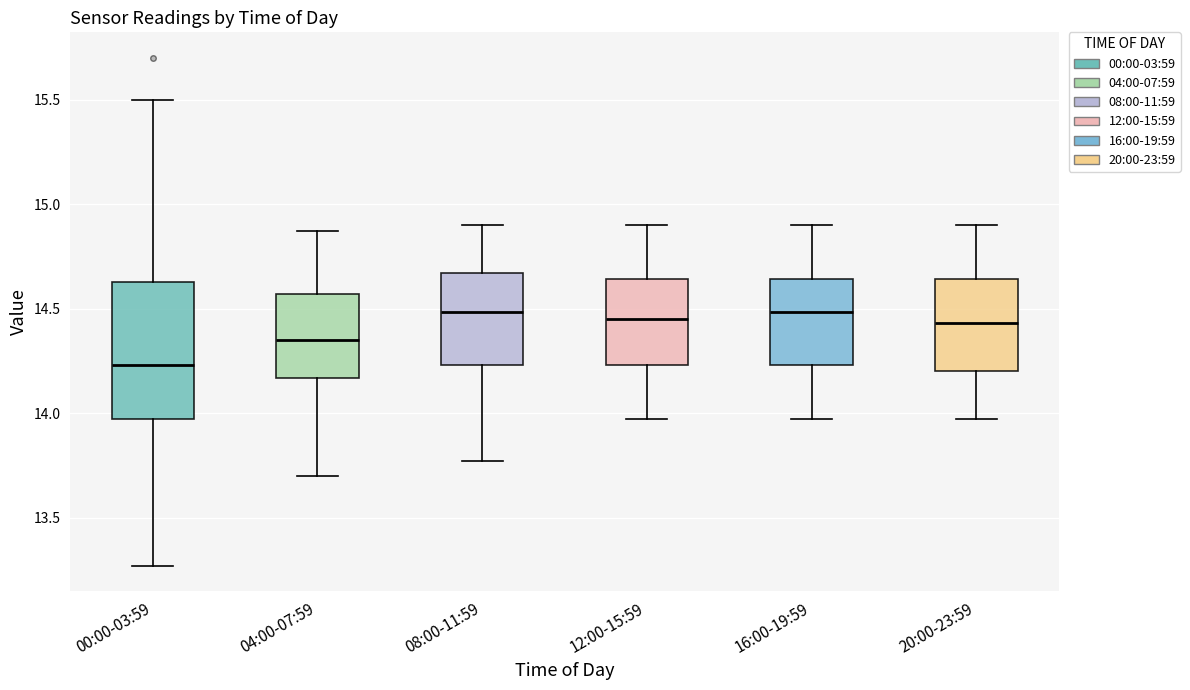

Reading left to right, read every box against the y-axis: the position of its median line, the range the box covers, and the ends of its whiskers. The values are not printed on the chart, so give them approximately, as read against the axis.

00:00-03:59: median 14.25, box 13.95 to 14.65, whiskers 13.25 to 15.50
04:00-07:59: median 14.35, box 14.15 to 14.55, whiskers 13.70 to 14.85
08:00-11:59: median 14.50, box 14.25 to 14.65, whiskers 13.75 to 14.90
12:00-15:59: median 14.45, box 14.25 to 14.65, whiskers 13.95 to 14.90
16:00-19:59: median 14.50, box 14.25 to 14.65, whiskers 13.95 to 14.90
20:00-23:59: median 14.45, box 14.20 to 14.65, whiskers 13.95 to 14.90